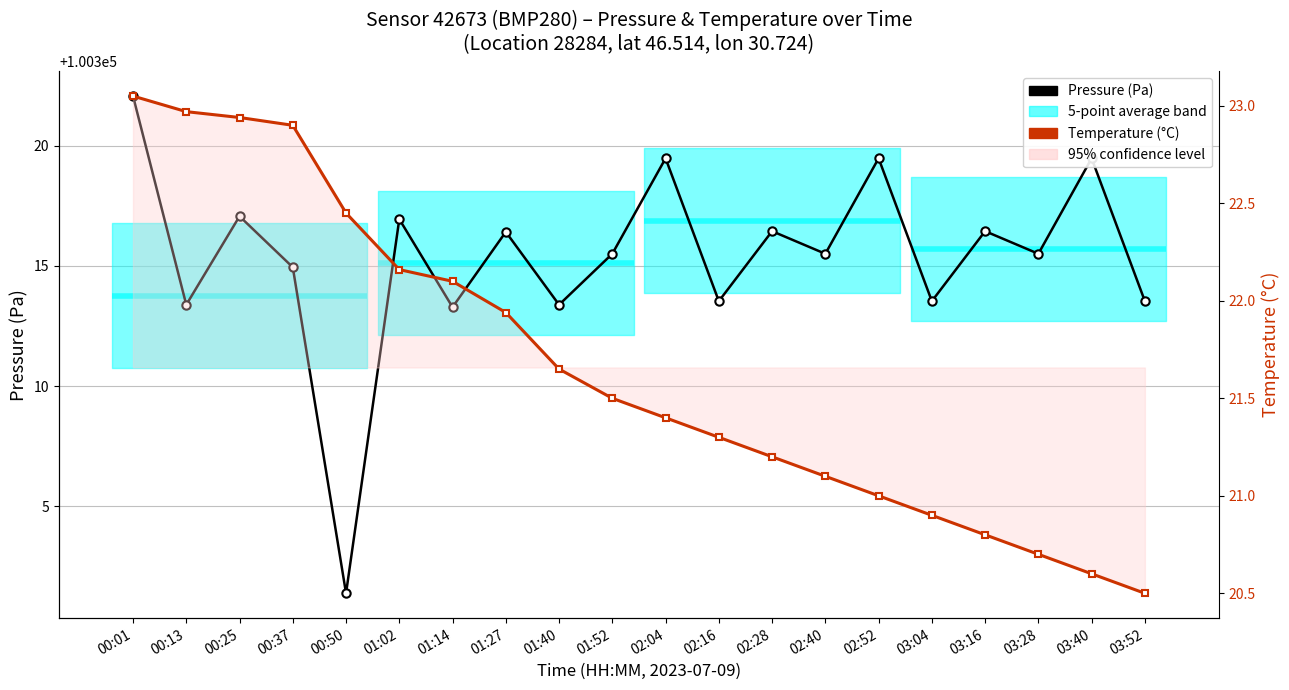

How many data points does each series have?

20